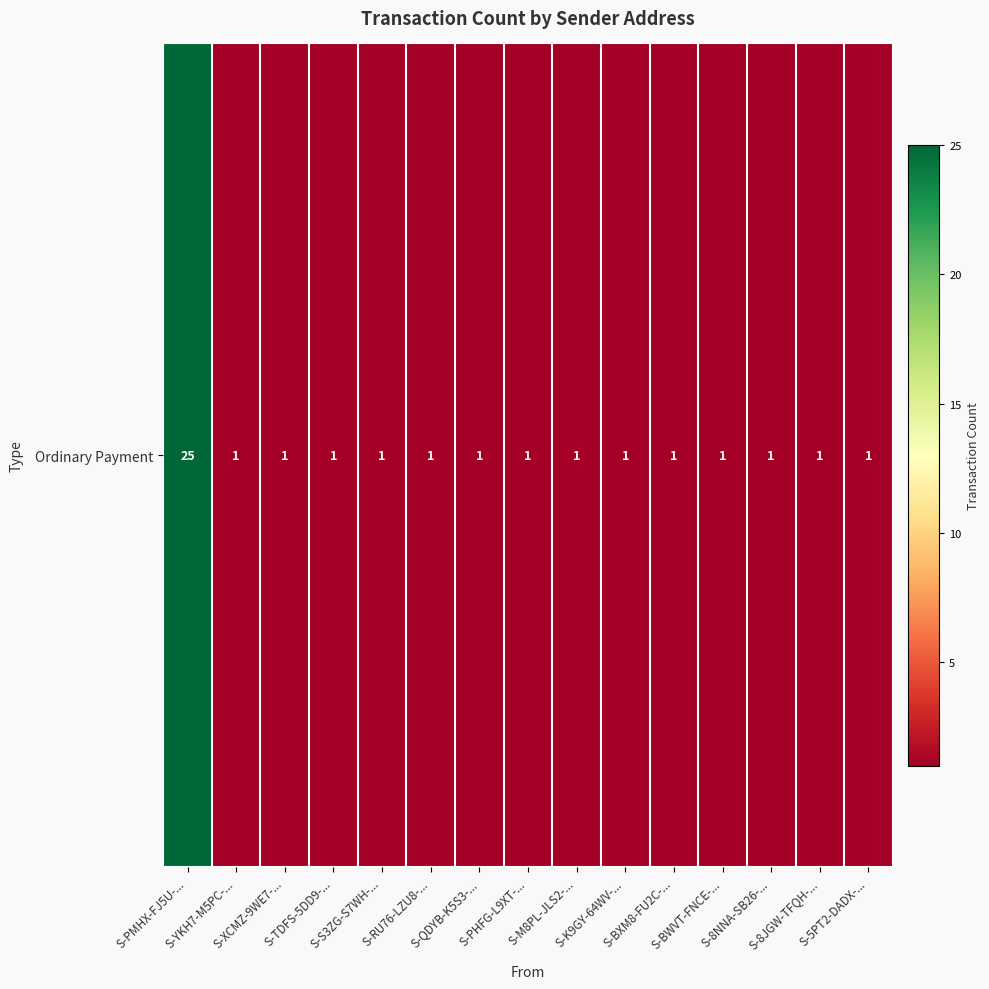

What is the difference between the maximum and minimum values?

24